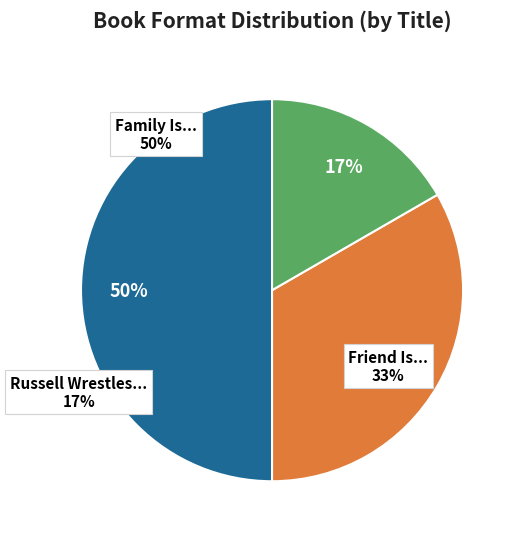

What is the ratio of the value at Family Is... to the value at Friend Is...?

1.5